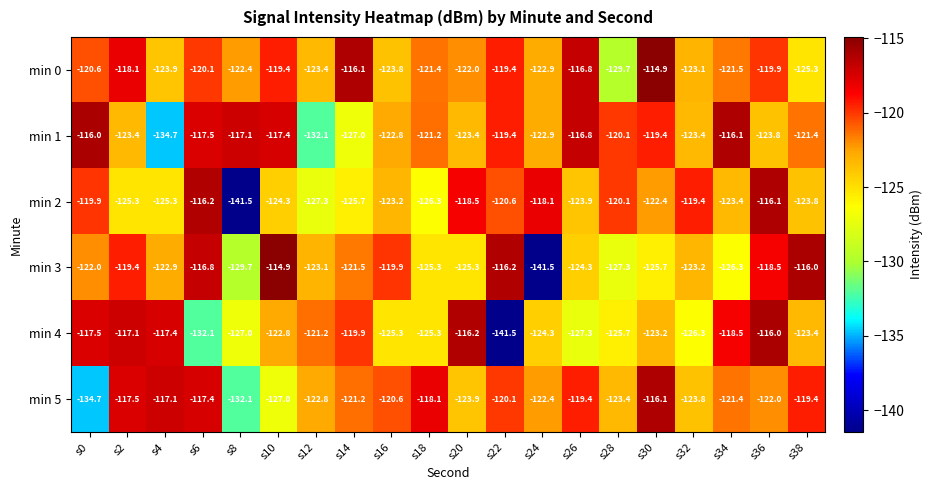

The min 3 series shows -126.3 at s34. True or false?

True